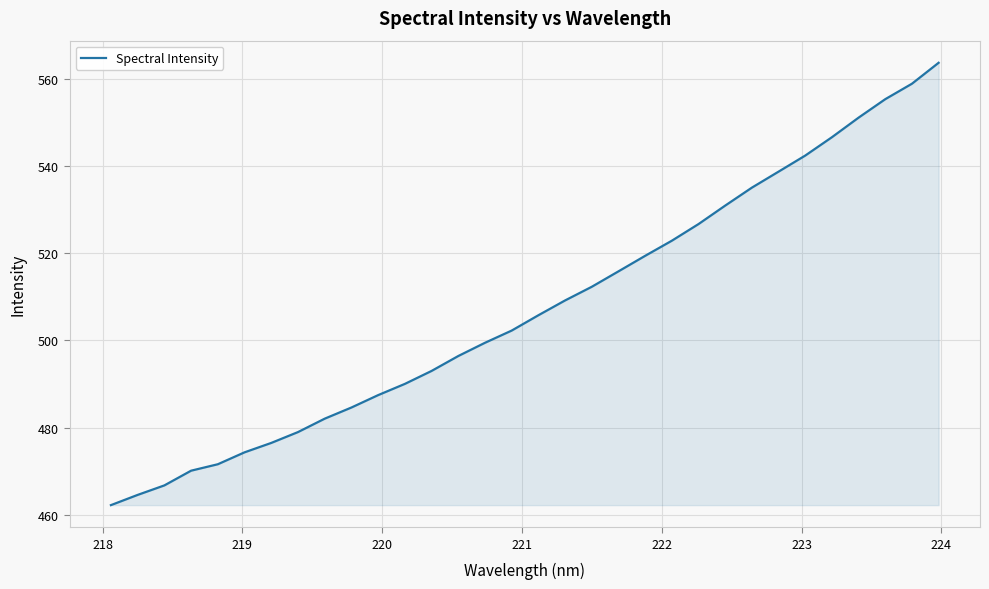

What is the maximum value shown in the chart?

563.6